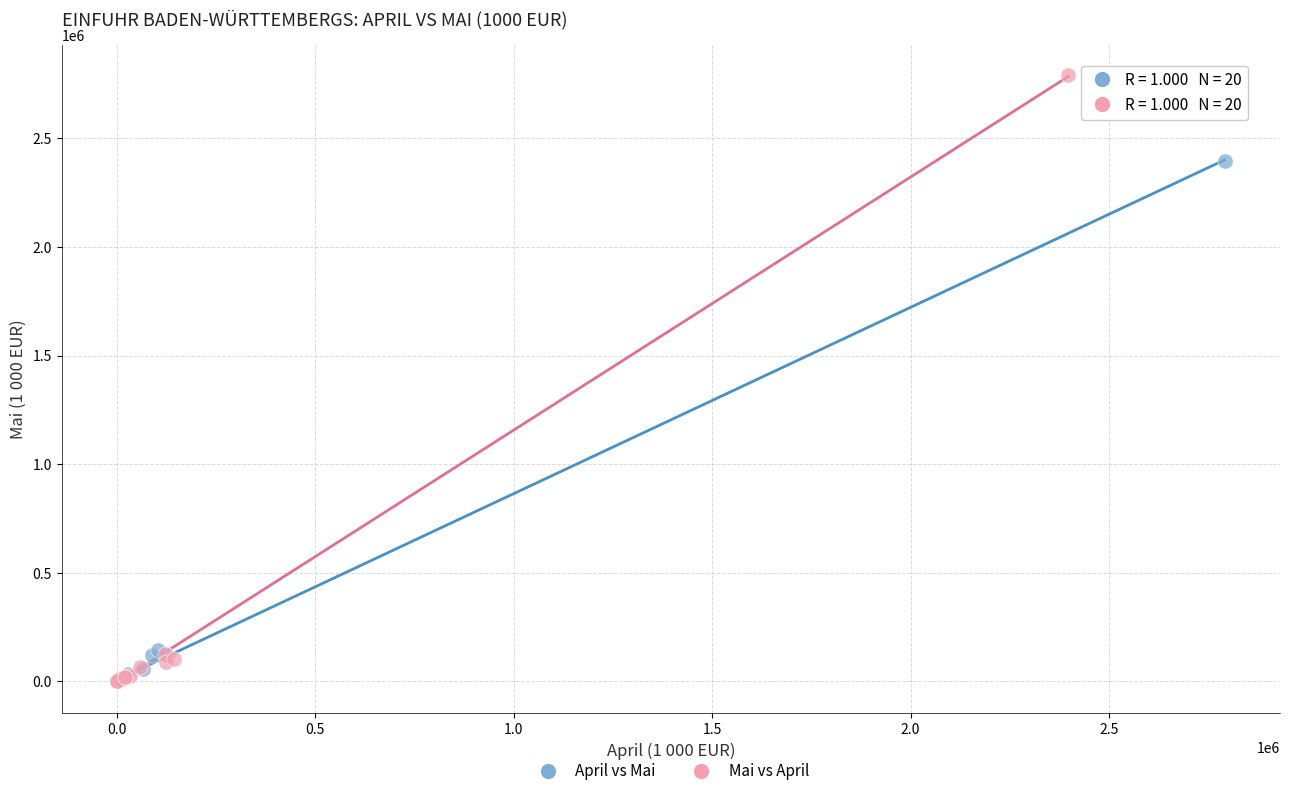

Which series reaches the maximum Y coordinate?

Mai vs April